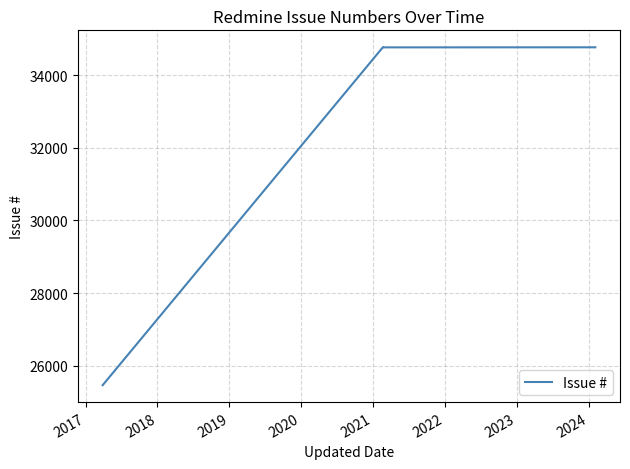

What is the approximate value at 2021, to the nearest 100?

34800